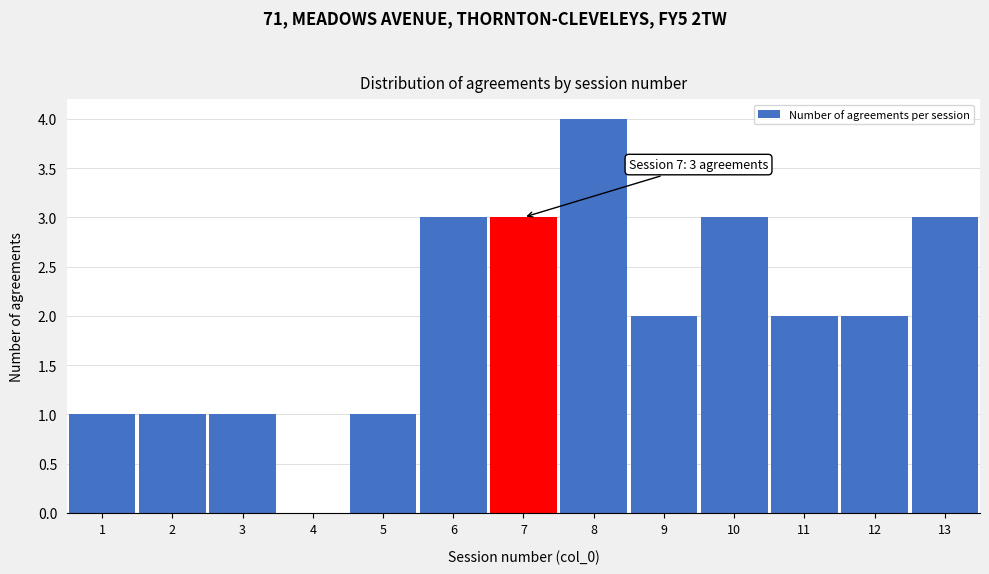

Over which range of the x-axis is the bar tallest?

7.5 to 8.5